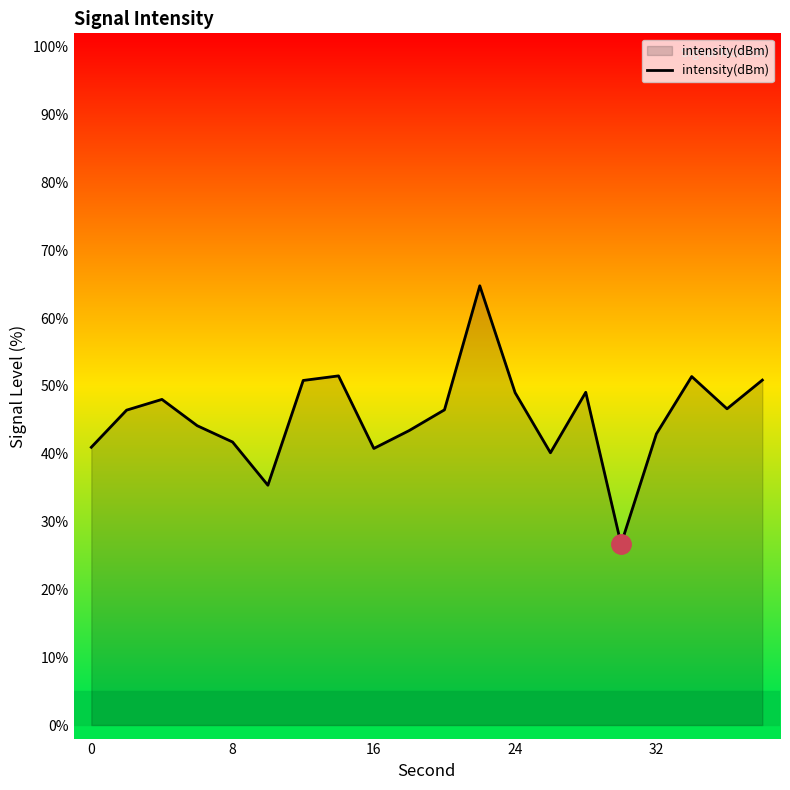

What is the greatest value displayed?

64.8